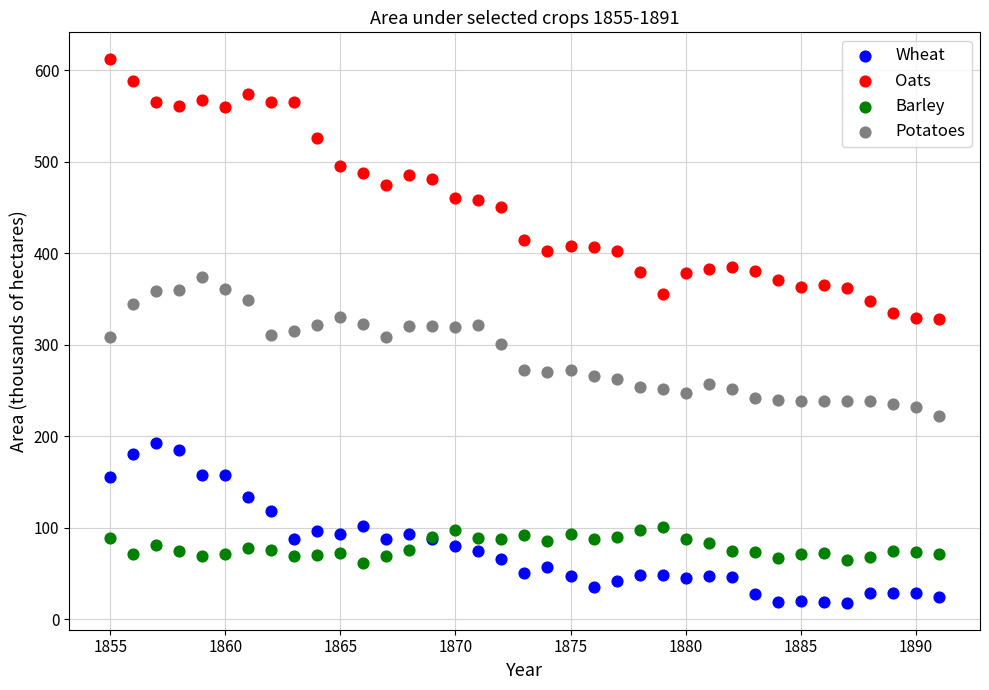

Which series reaches the maximum Y coordinate?

Oats